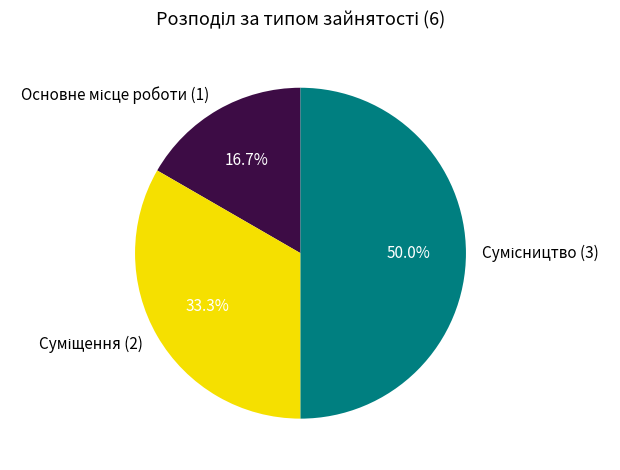

Which category has the smallest portion of the pie?

Основне місце роботи